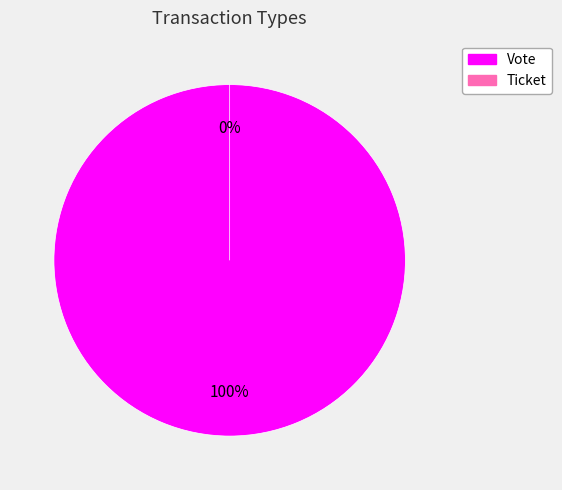

How many segments does this pie chart have?

2